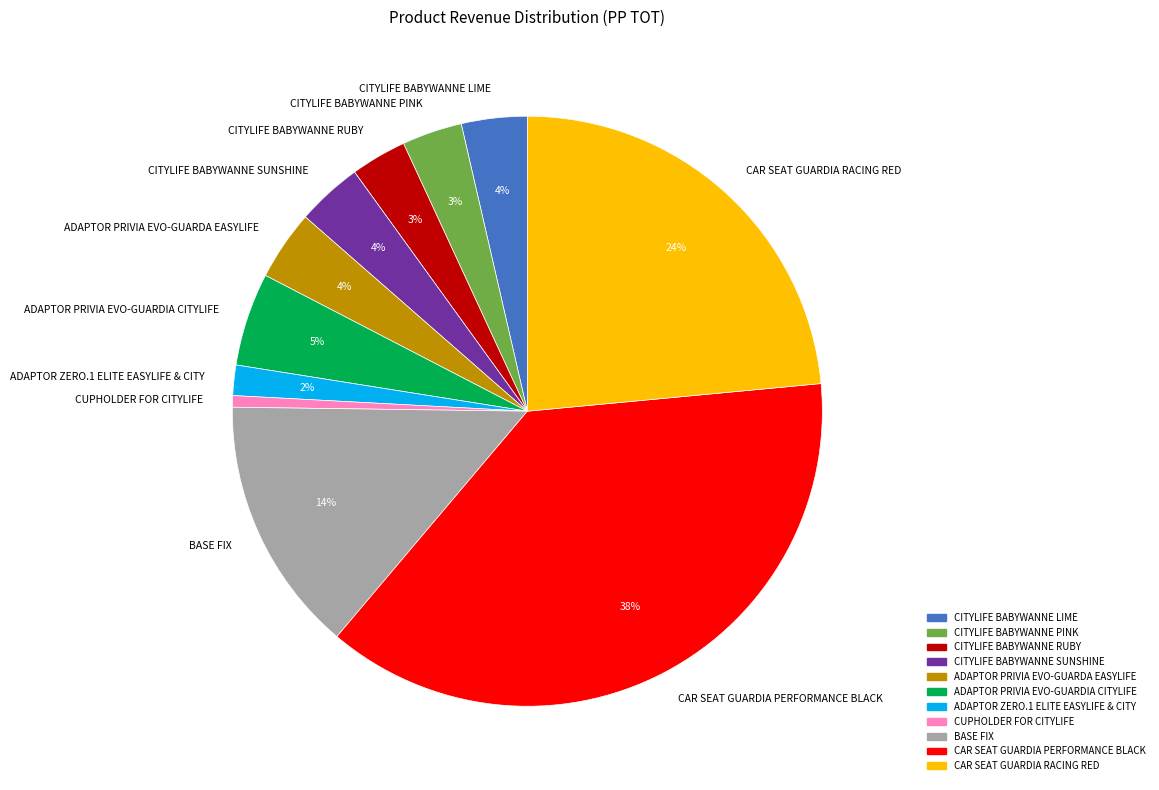

To the nearest percent, what percentage of the pie is ADAPTOR PRIVIA EVO-GUARDIA CITYLIFE?

5%